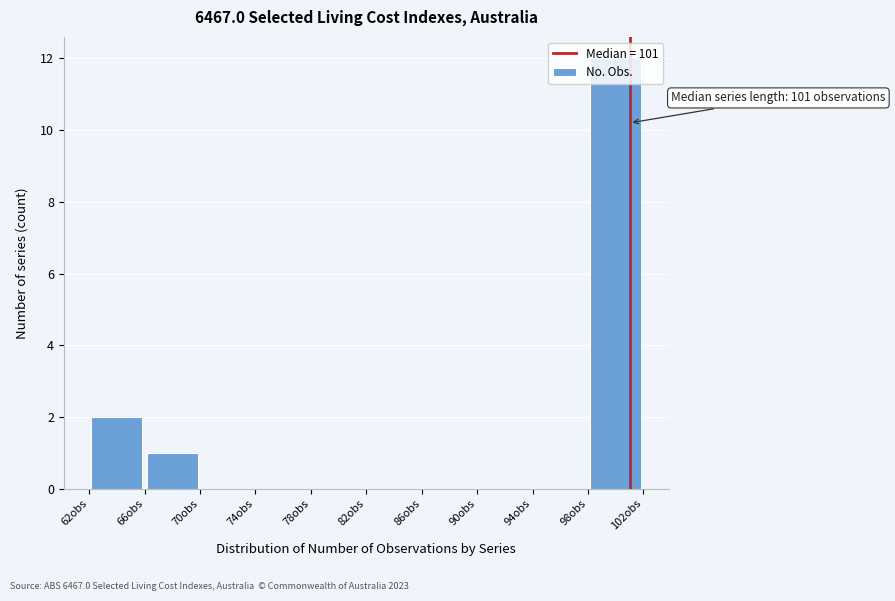

Which range on the x-axis has the tallest bar?

98 to 102